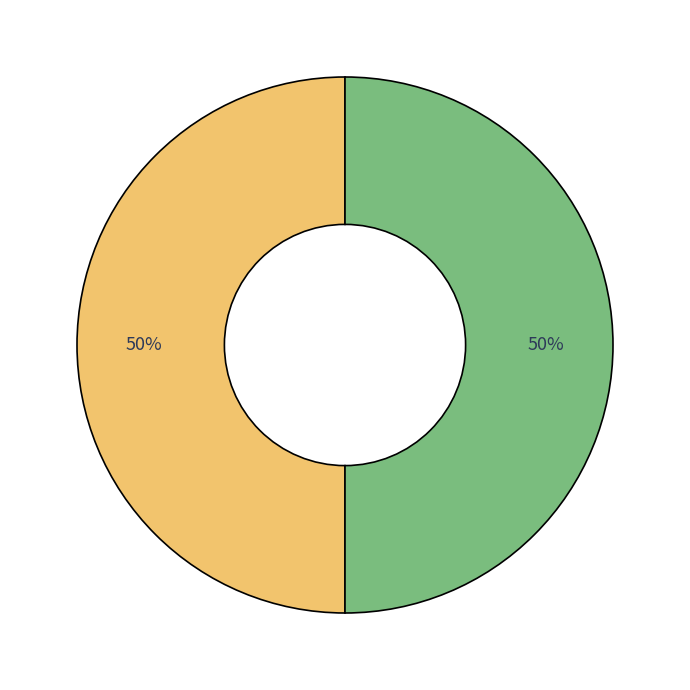

To the nearest percent, what is the average slice percentage?

50%